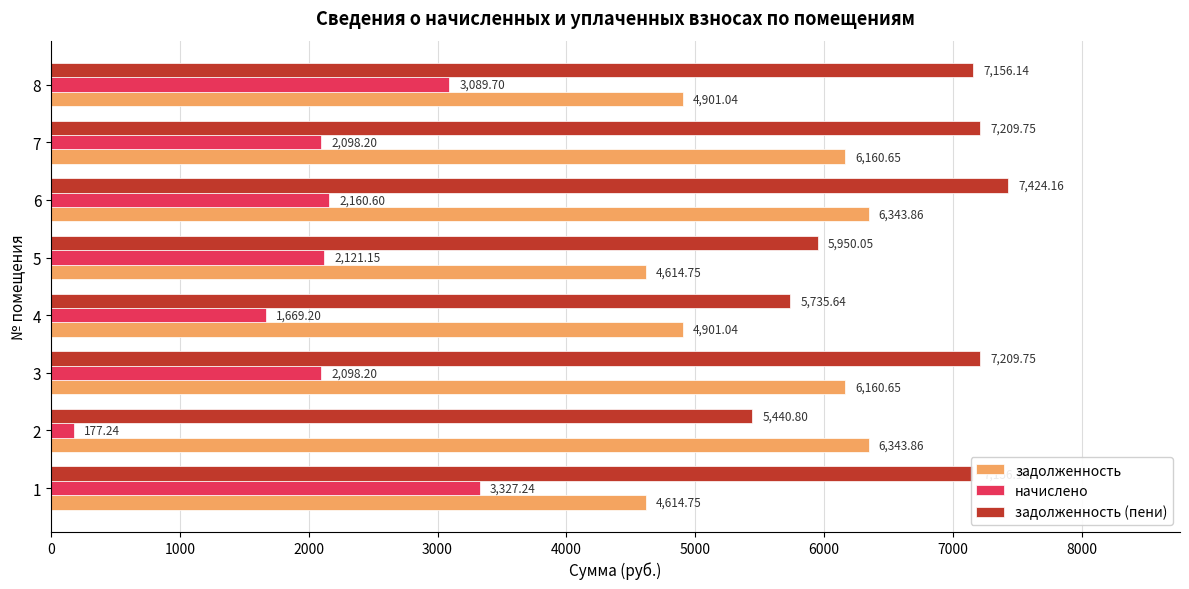

What is the difference between the second highest and second lowest values in the задолженность series?

1729.1